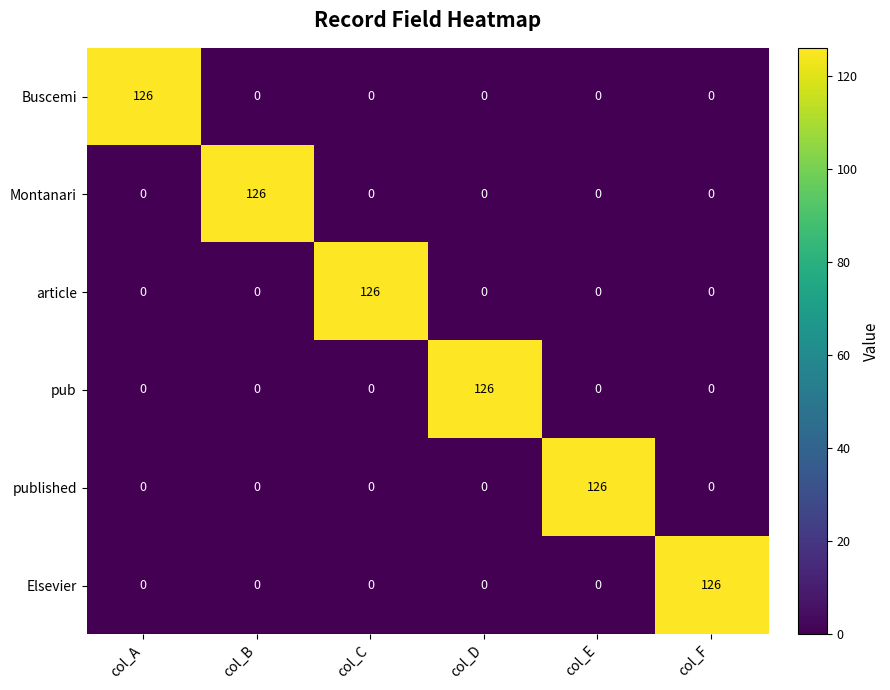

What is the difference between the highest and lowest values at col_F?

126